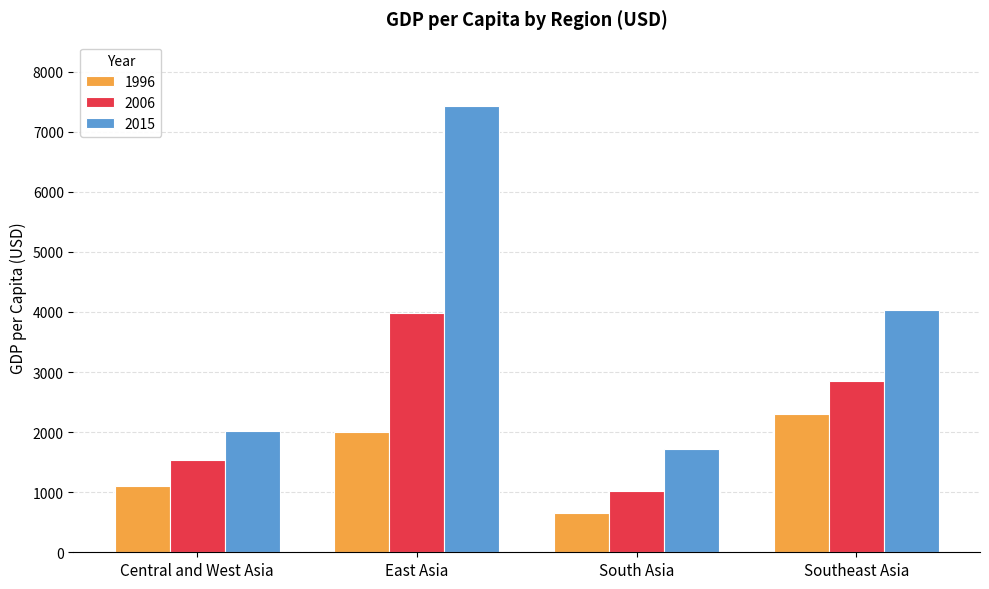

List the series in order of their peak value, lowest first.

1996, 2006, 2015